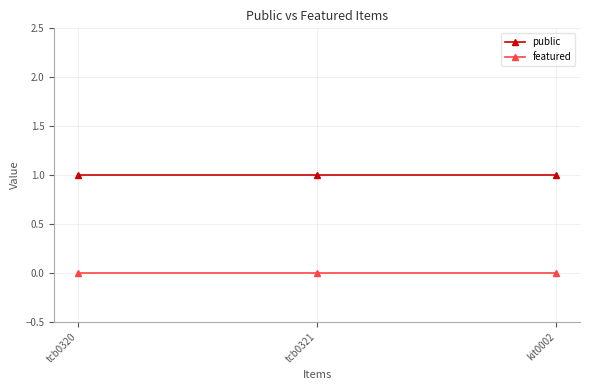

What is the label of the 1st point from the left?

tcb0320